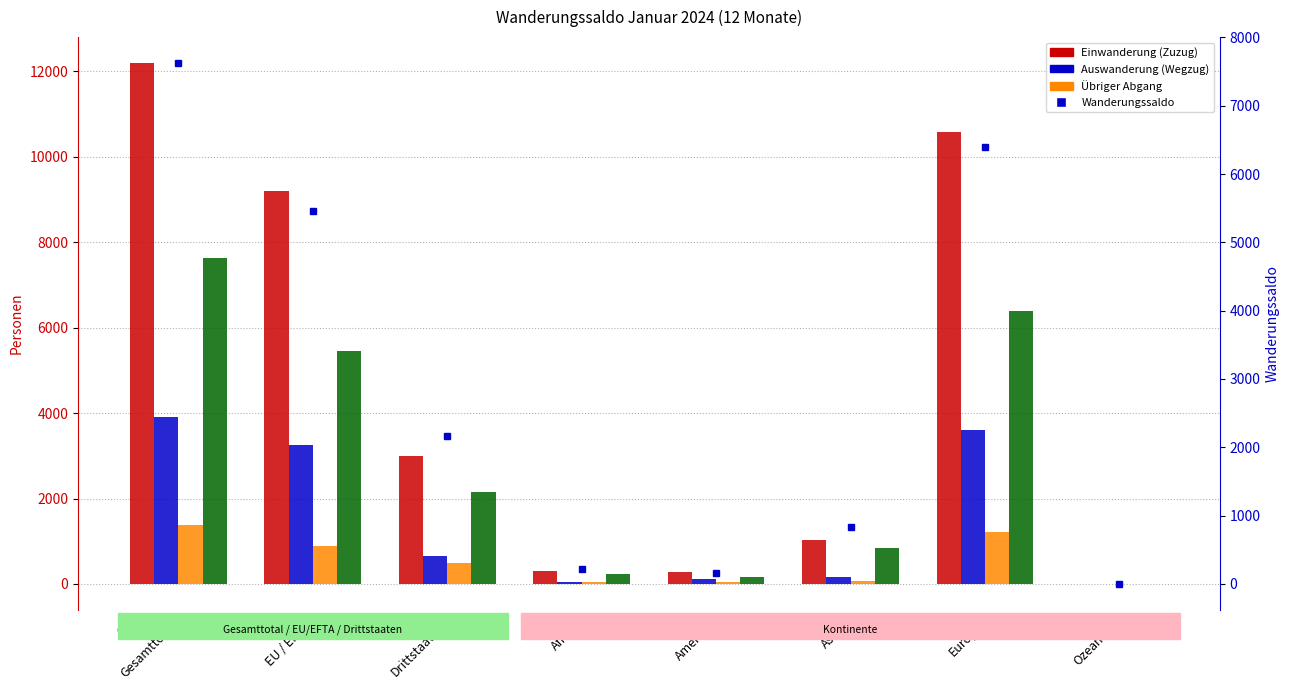

What is the value of the Übriger Abgang bar at the 3rd from the left?

489